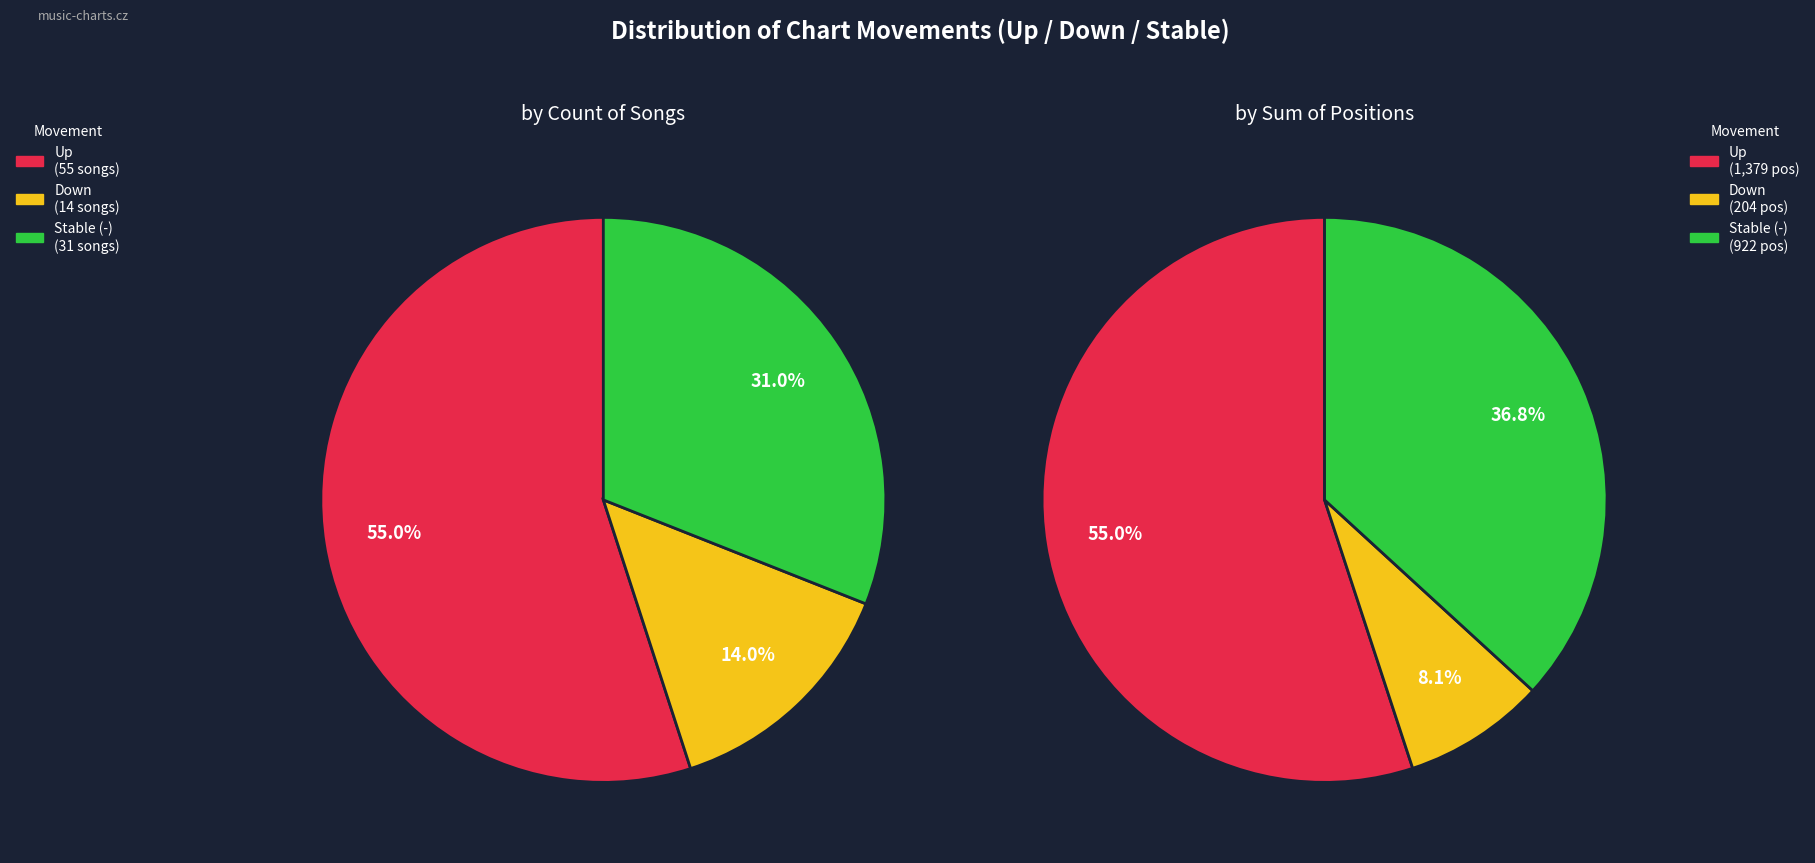

To the nearest percent, what is the average slice percentage?

33%